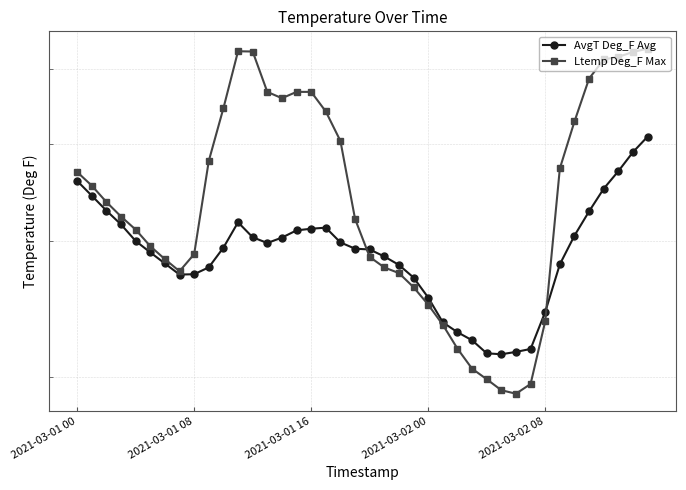

How many data points in AvgT Deg_F Avg are less than 29?

18